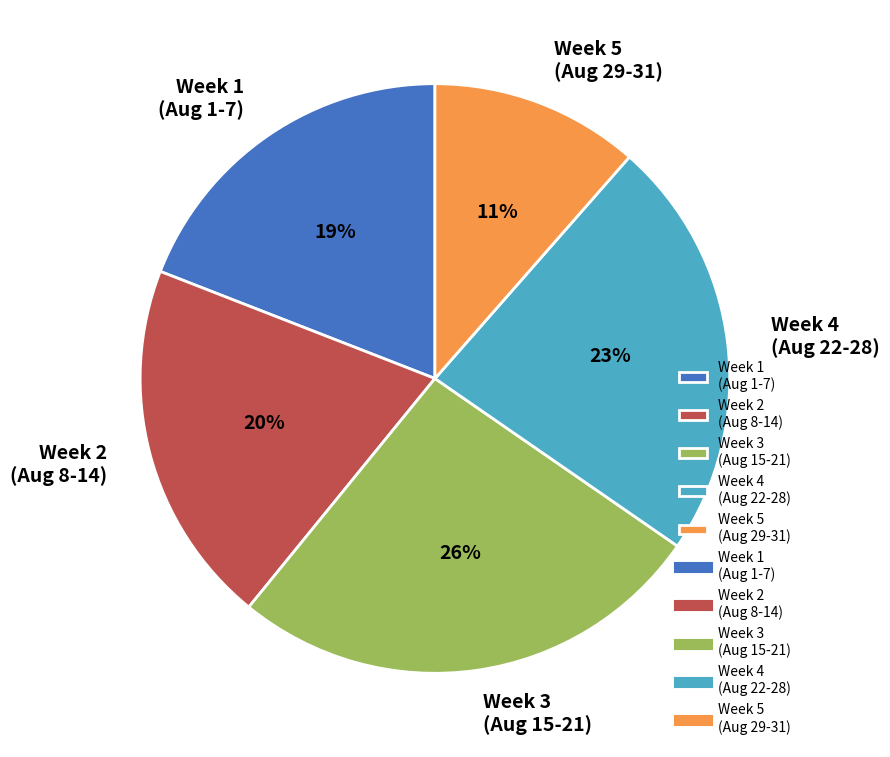

Combined, do Week 2 (Aug 8-14) and Week 3 (Aug 15-21) account for over 50%?

No